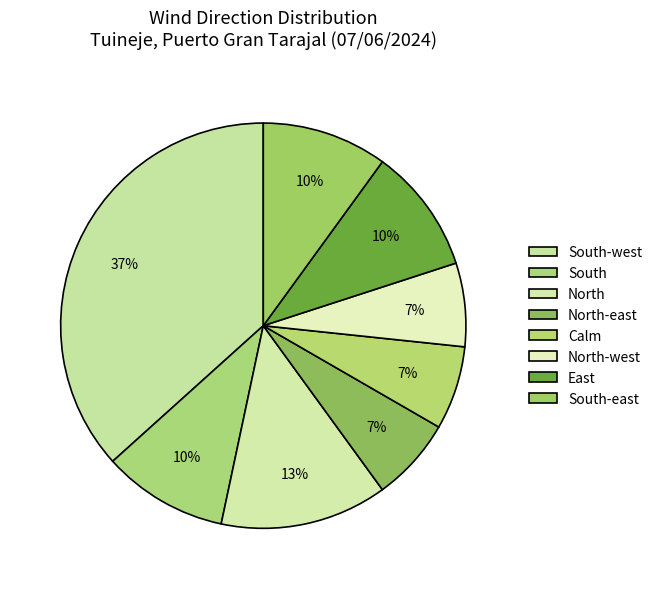

Is South the majority of the pie?

No